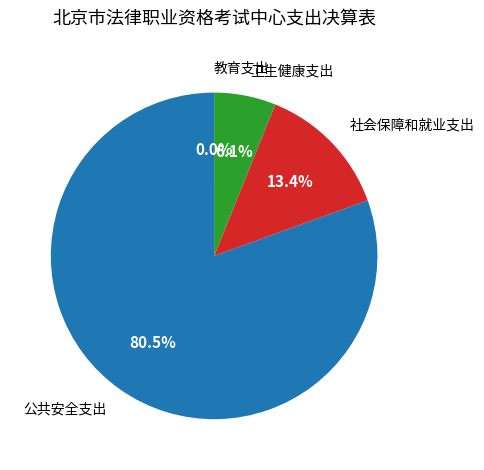

What is the largest slice in the pie chart?

公共安全支出